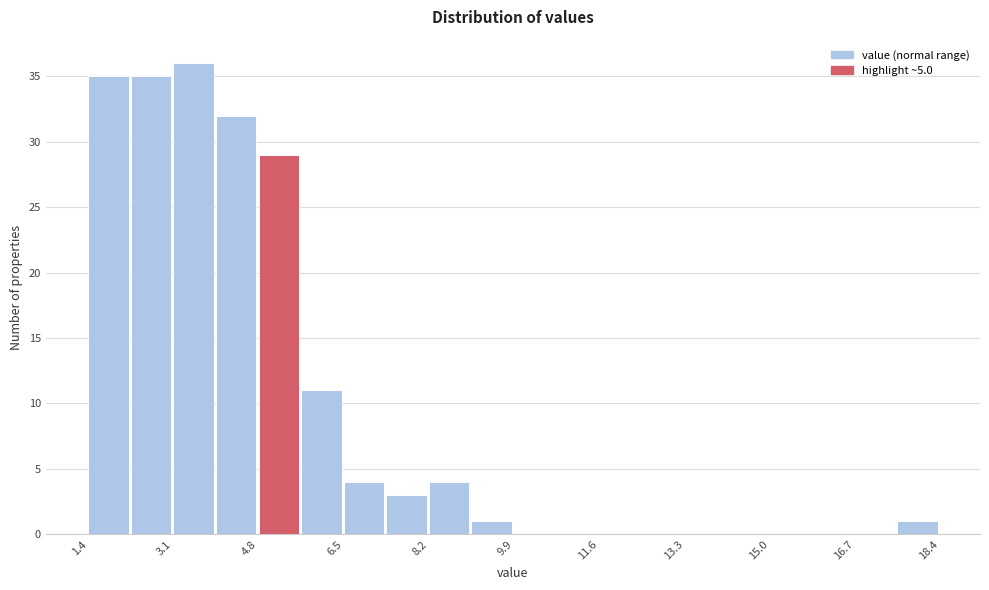

Over which range of the x-axis is the bar tallest?

3.2 to 4.0